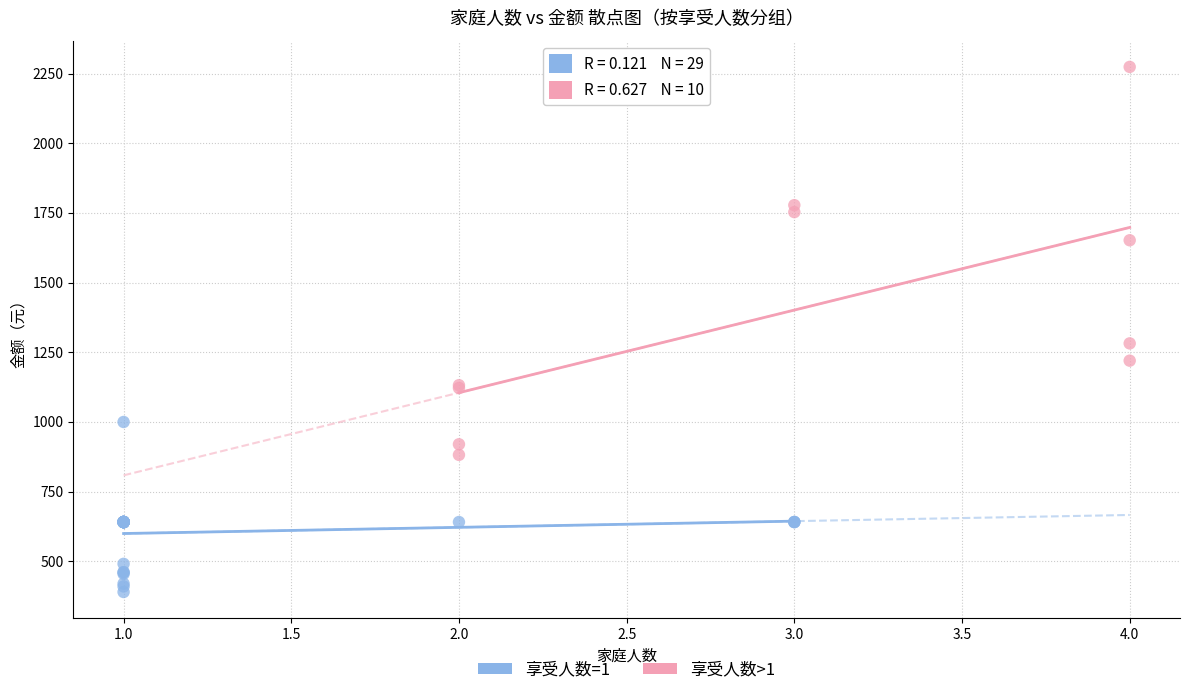

What are all the series names shown in the legend?

享受人数=1, 享受人数>1